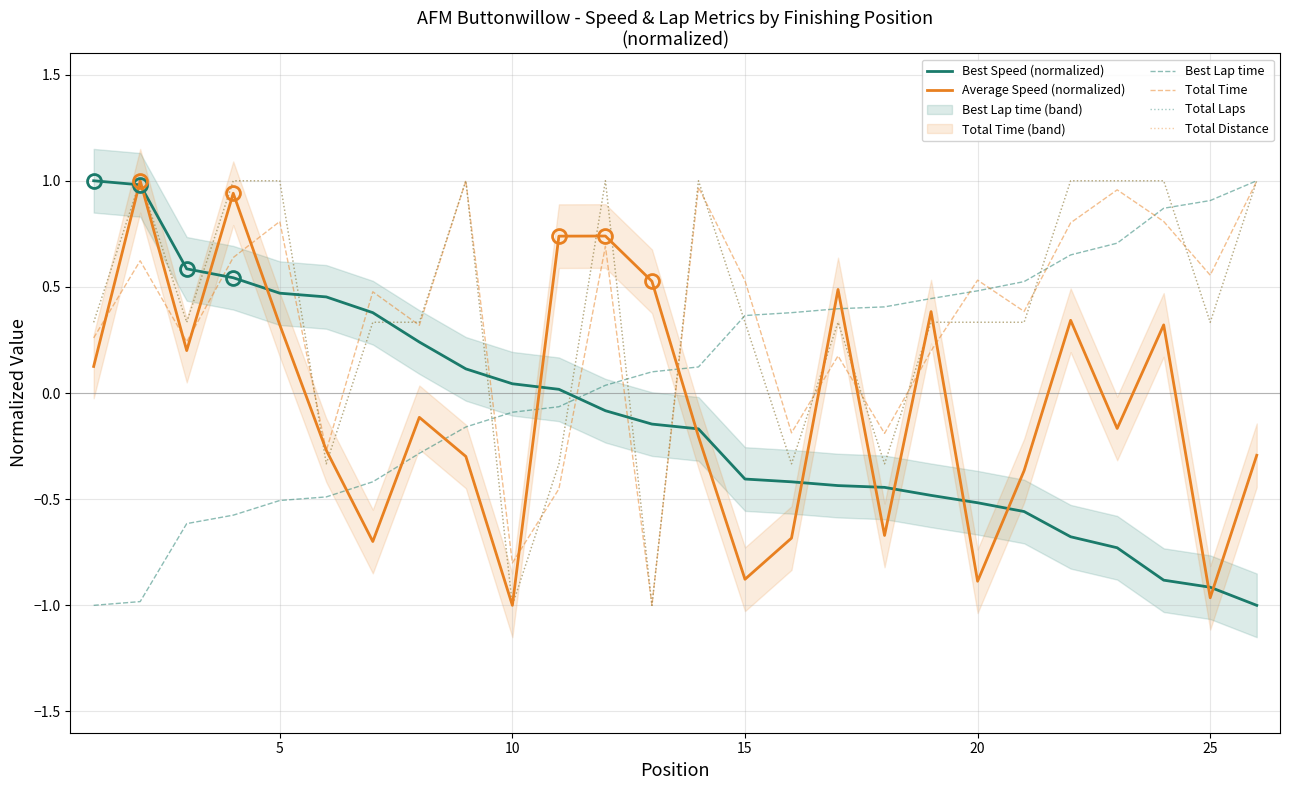

Does the chart have visible grid lines?

Yes